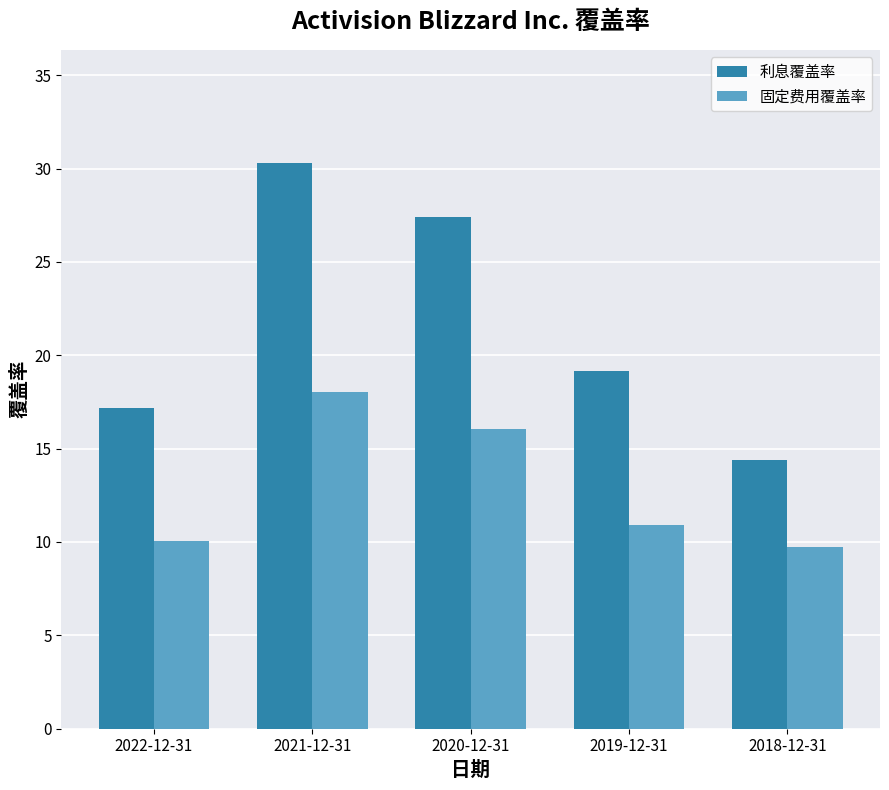

List the labels in order of 利息覆盖率 value, smallest first.

2018-12-31, 2022-12-31, 2019-12-31, 2020-12-31, 2021-12-31